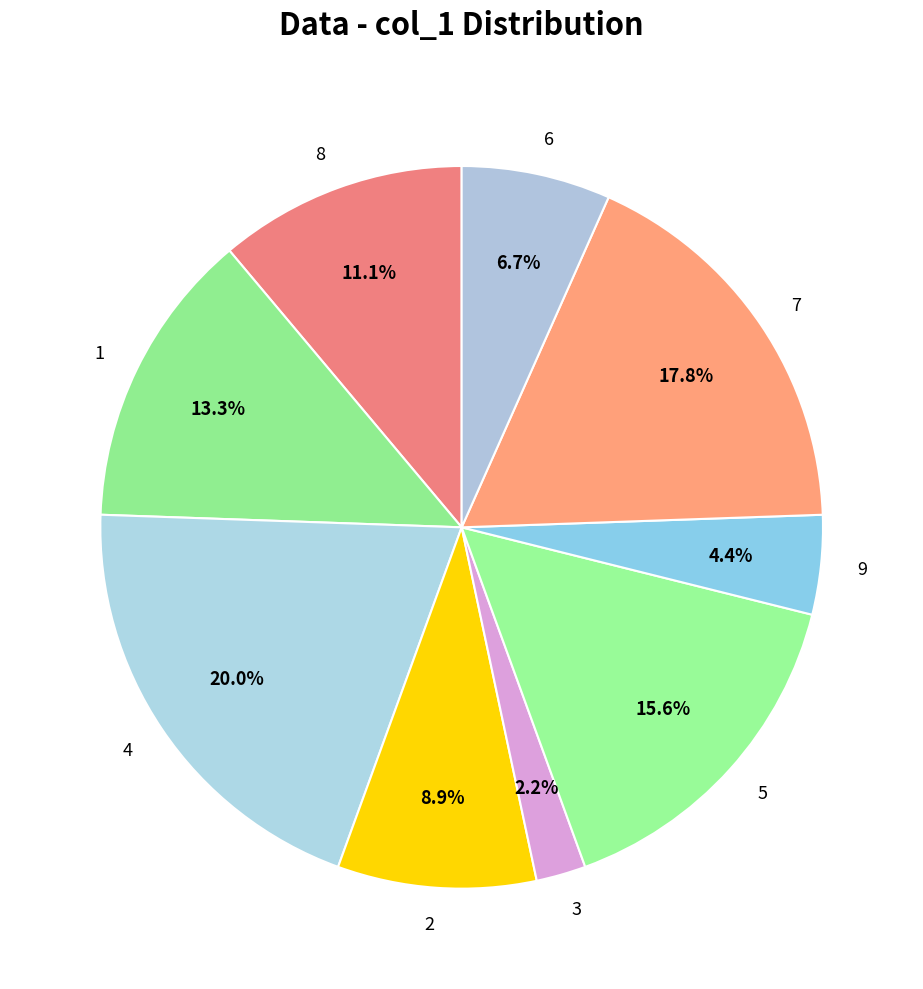

To the nearest percent, what is the difference between the 9 and 2 slice percentages?

4%